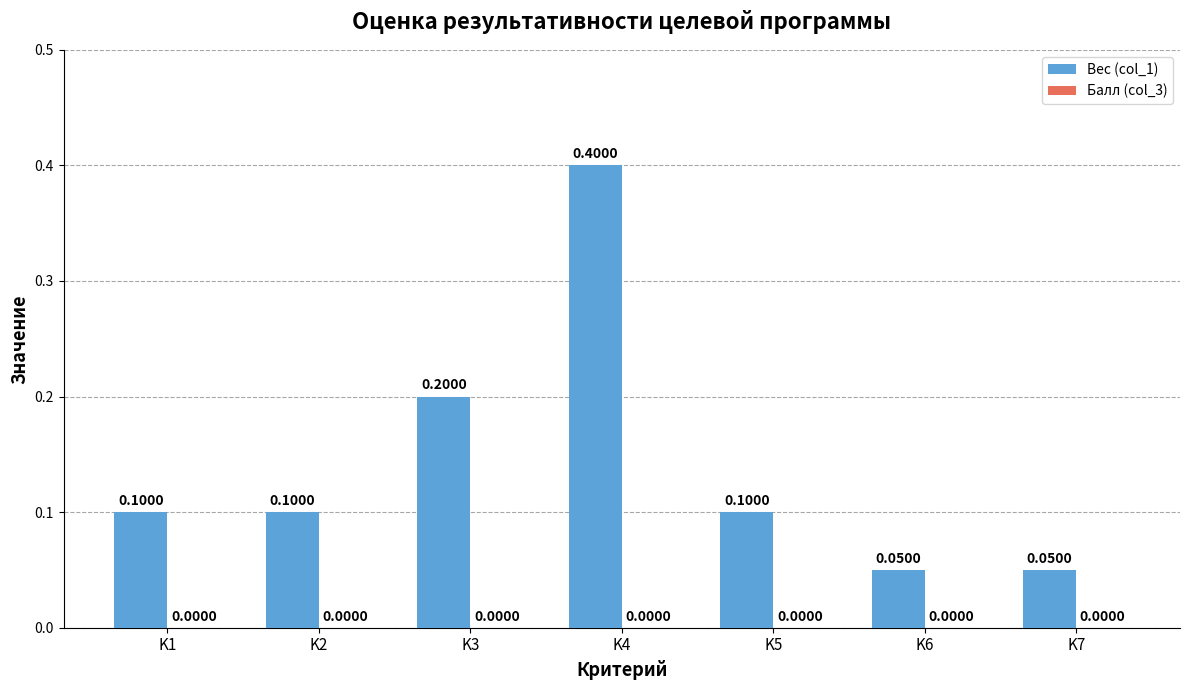

Between K7 and K3, which is larger?

K3